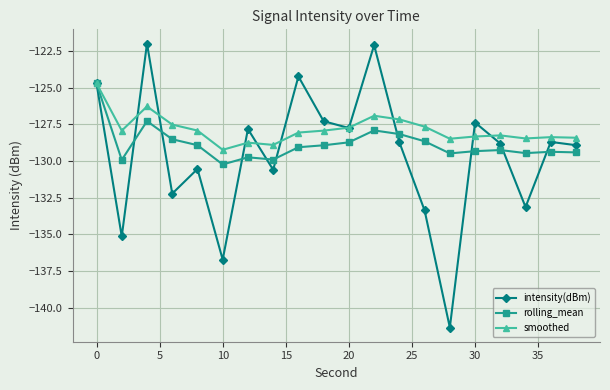

How many data points does each series have?

20